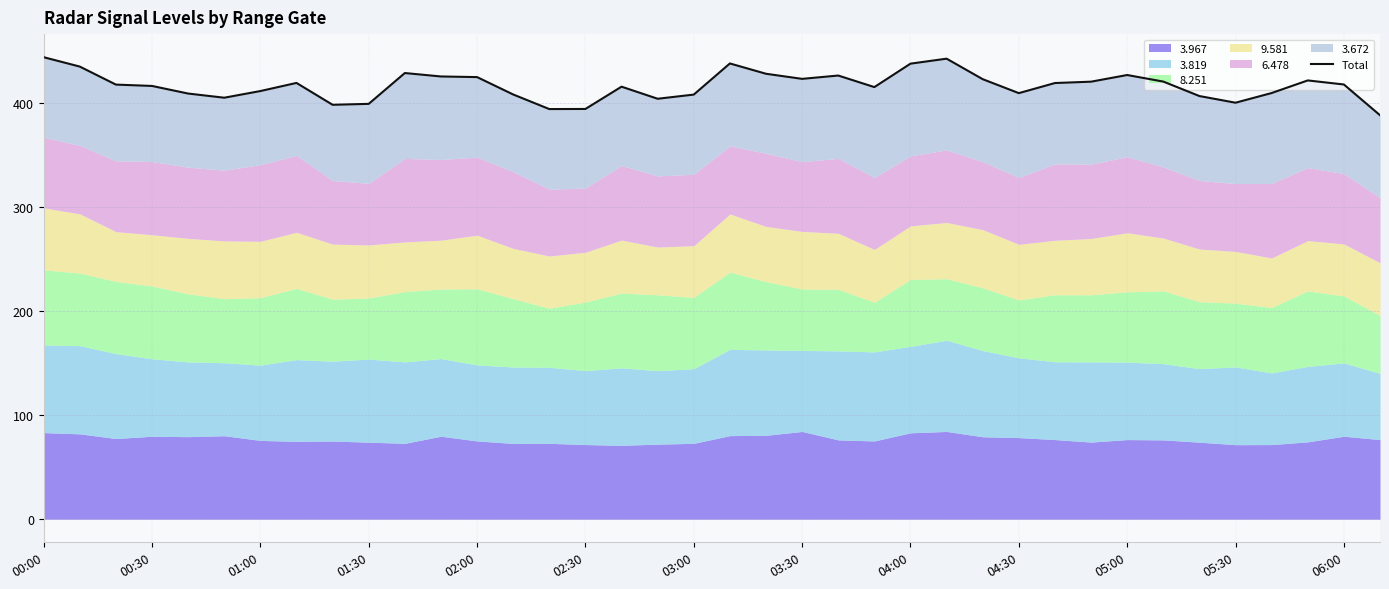

True or false: the data has more than 2 interior local peaks.

True